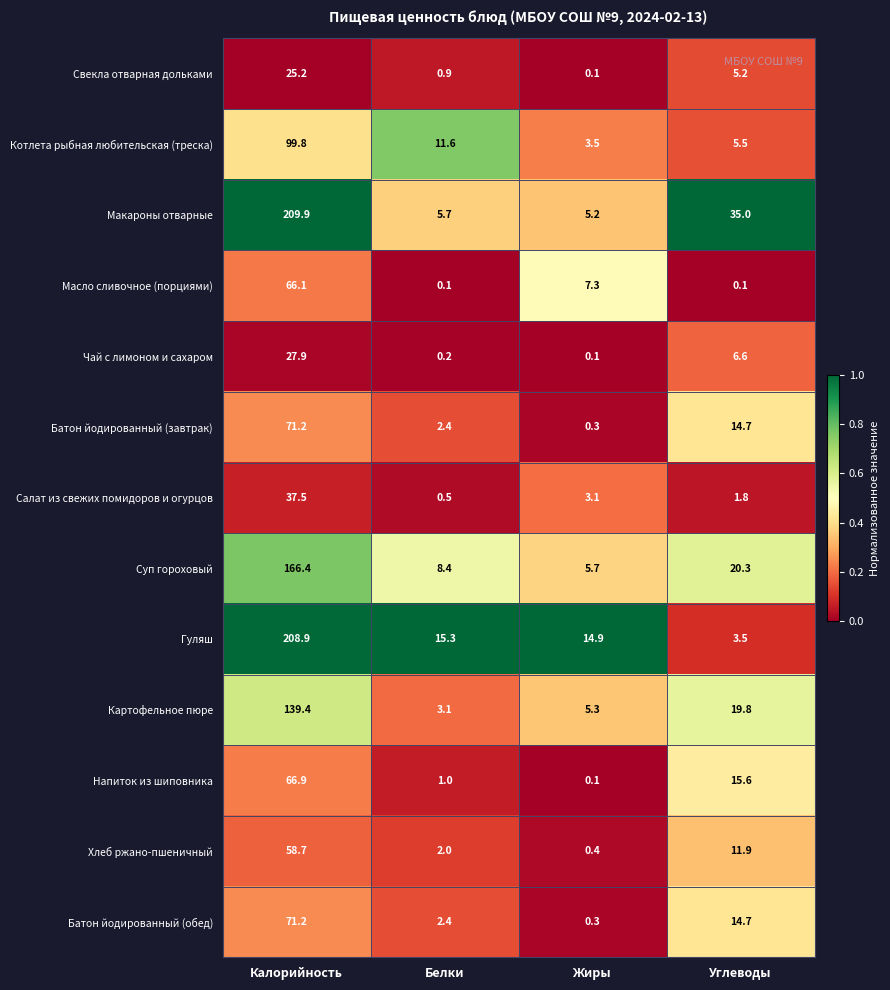

At which category is the sum across all series the highest?

Калорийность